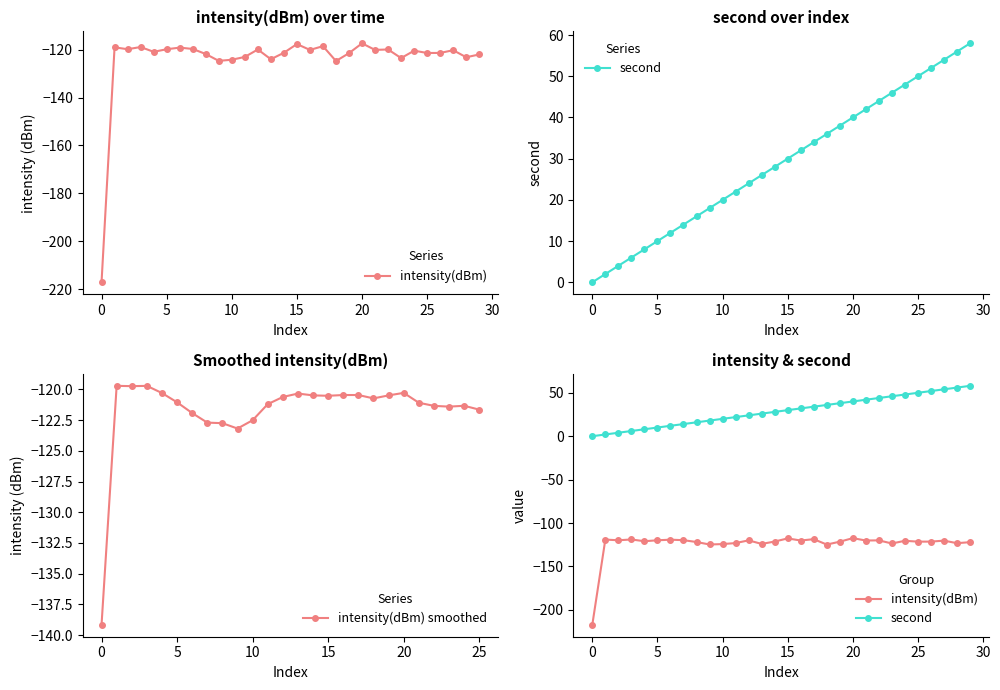

True or false: intensity(dBm) smoothed has more than 0 points higher than both neighbors.

True